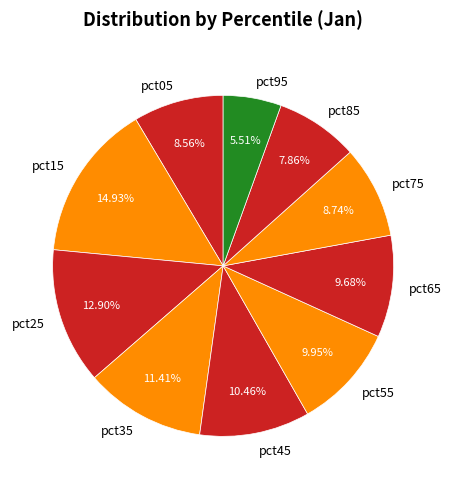

Does any single category account for the majority?

No